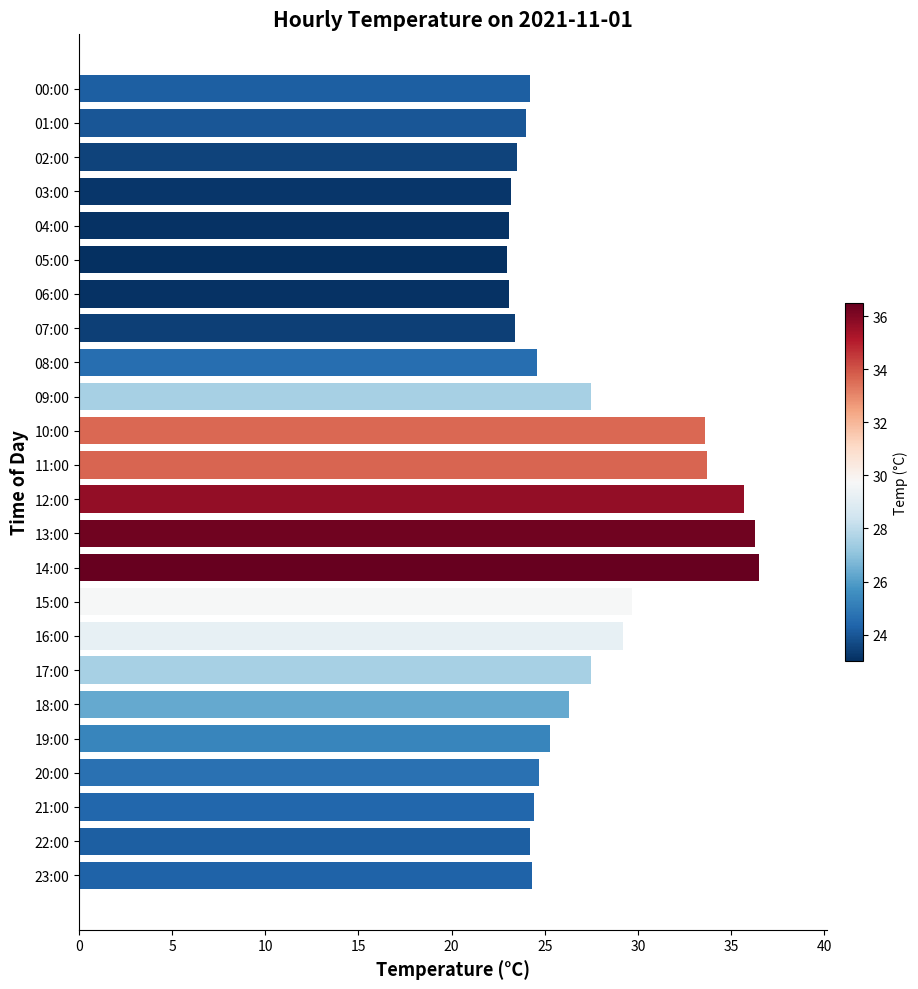

What is the difference between the maximum and minimum values?

13.5